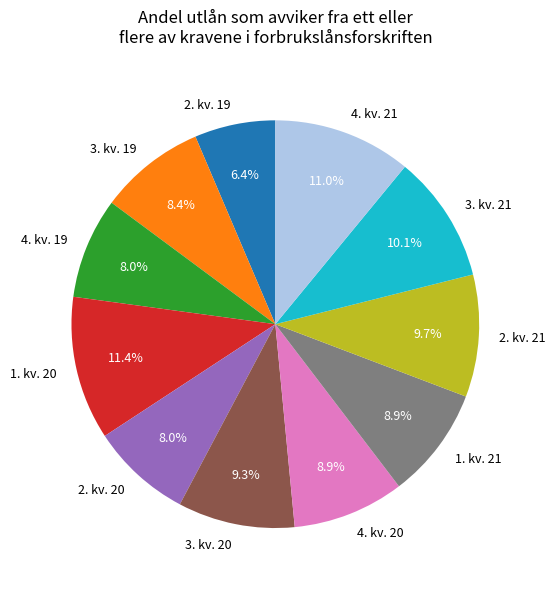

What is the smallest slice in the pie chart?

2. kv. 19